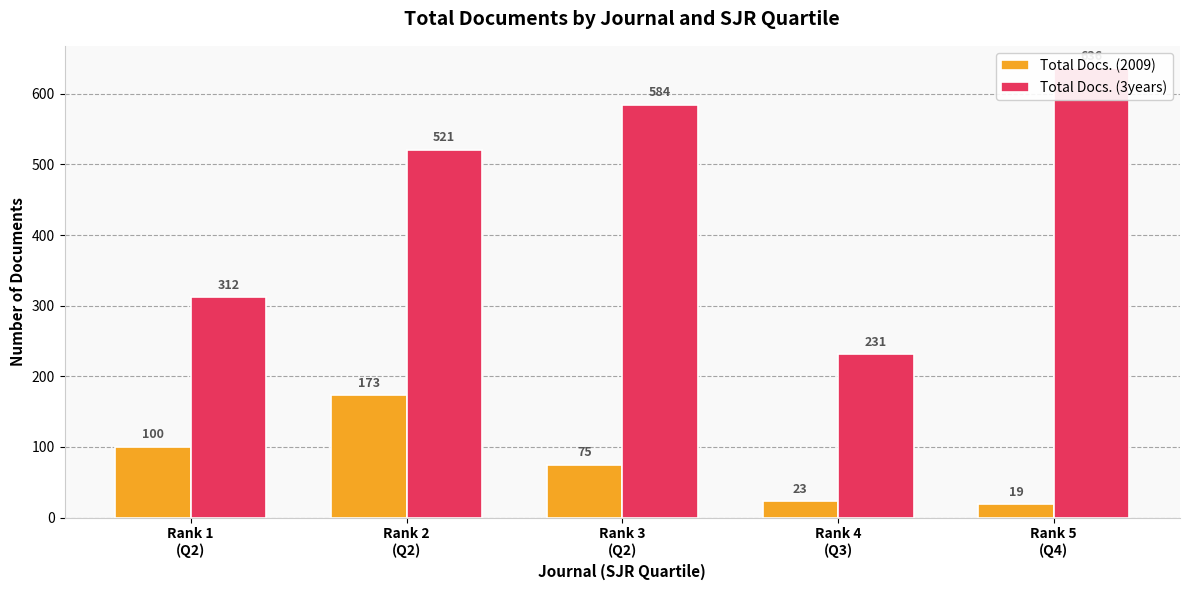

Reading left to right, list all the values displayed in this chart.

Total Docs. (2009): 100	173	75	23	19
Total Docs. (3years): 312	521	584	231	636